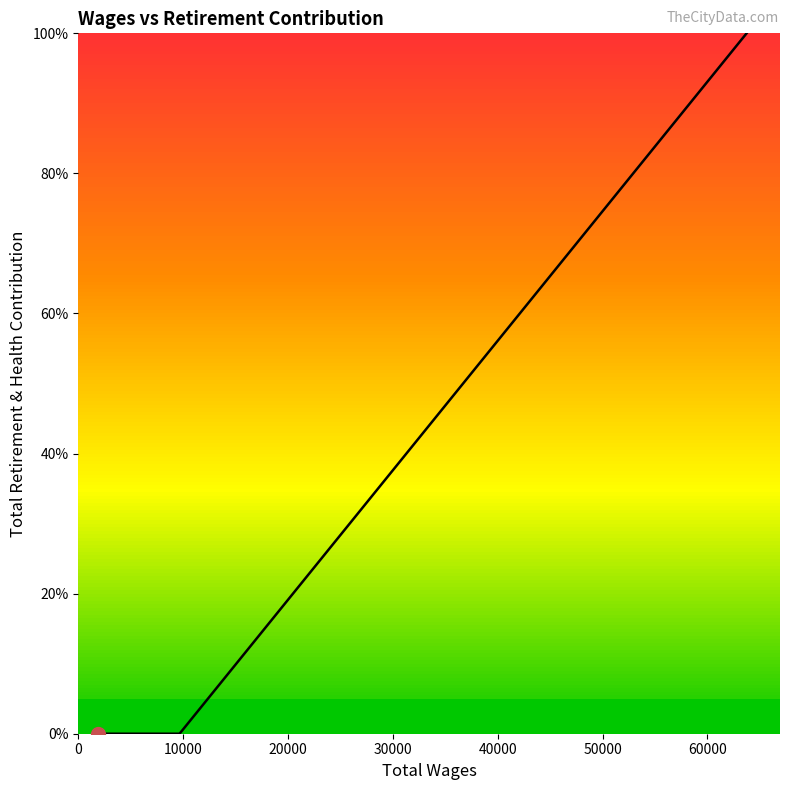

What is the maximum value shown in the chart?

100